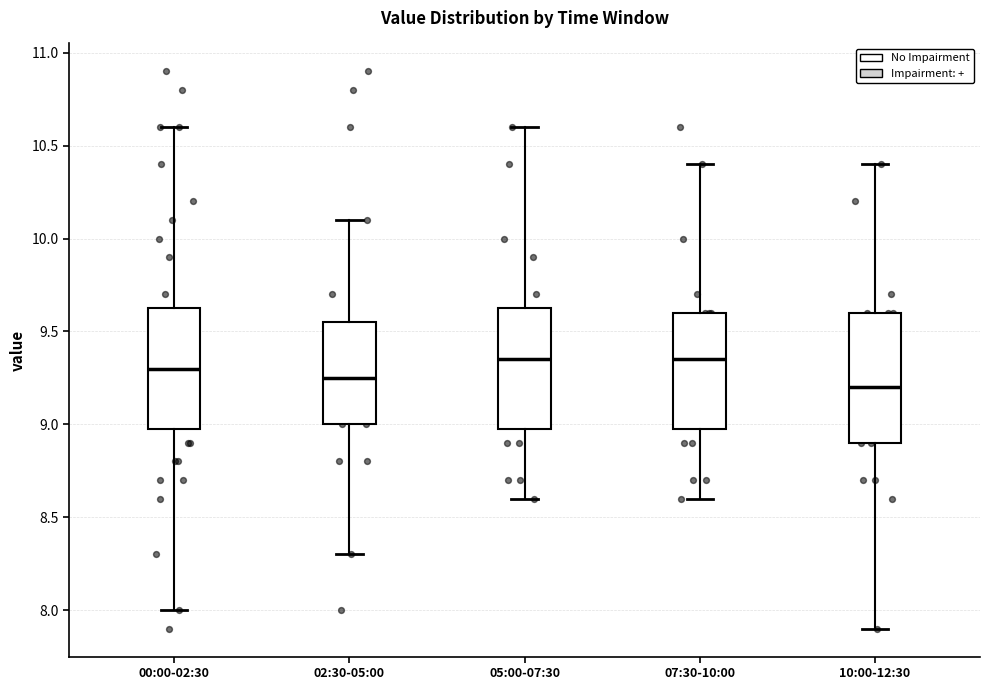

Reading left to right, read every box against the y-axis: the position of its median line, the range the box covers, and the ends of its whiskers. The values are not printed on the chart, so give them approximately, as read against the axis.

00:00-02:30: median 9.30, box 9.00 to 9.65, whiskers 8.00 to 10.60
02:30-05:00: median 9.25, box 9.00 to 9.55, whiskers 8.30 to 10.10
05:00-07:30: median 9.35, box 9.00 to 9.65, whiskers 8.60 to 10.60
07:30-10:00: median 9.35, box 9.00 to 9.60, whiskers 8.60 to 10.40
10:00-12:30: median 9.20, box 8.90 to 9.60, whiskers 7.90 to 10.40